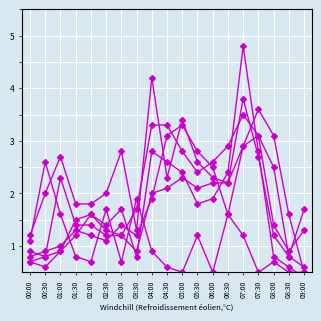

What is the approximate value of 10.467 at 00:30?

0.9